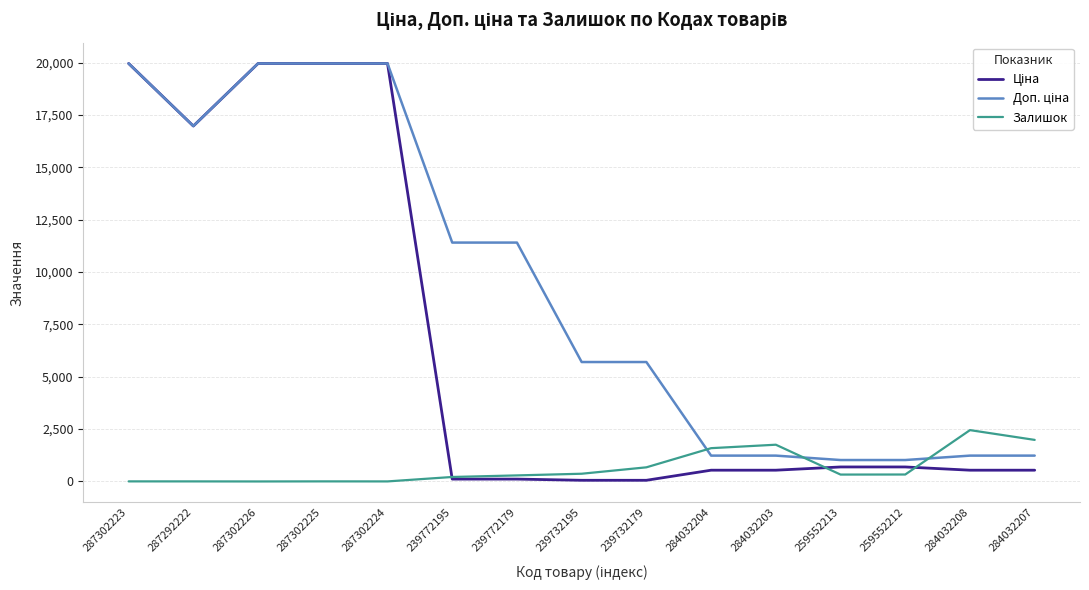

What is the total value across all series at 284032208?

4227.4